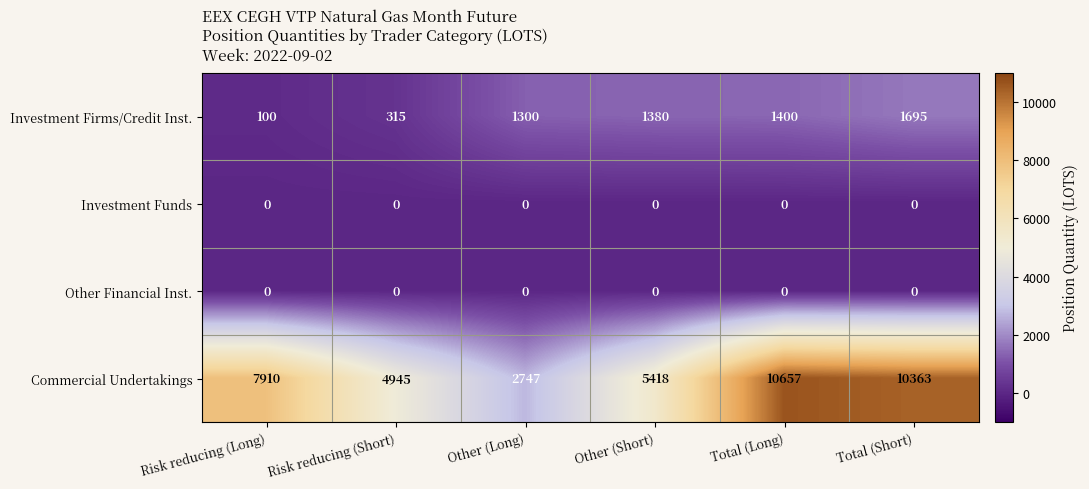

Reading right to left, list all the values displayed in this chart.

Investment Firms/Credit Inst.: Total (Short)=1695	Total (Long)=1400	Other (Short)=1380	Other (Long)=1300	Risk reducing (Short)=315	Risk reducing (Long)=100
Investment Funds: Total (Short)=0	Total (Long)=0	Other (Short)=0	Other (Long)=0	Risk reducing (Short)=0	Risk reducing (Long)=0
Other Financial Inst.: Total (Short)=0	Total (Long)=0	Other (Short)=0	Other (Long)=0	Risk reducing (Short)=0	Risk reducing (Long)=0
Commercial Undertakings: Total (Short)=10363	Total (Long)=10657	Other (Short)=5418	Other (Long)=2747	Risk reducing (Short)=4945	Risk reducing (Long)=7910